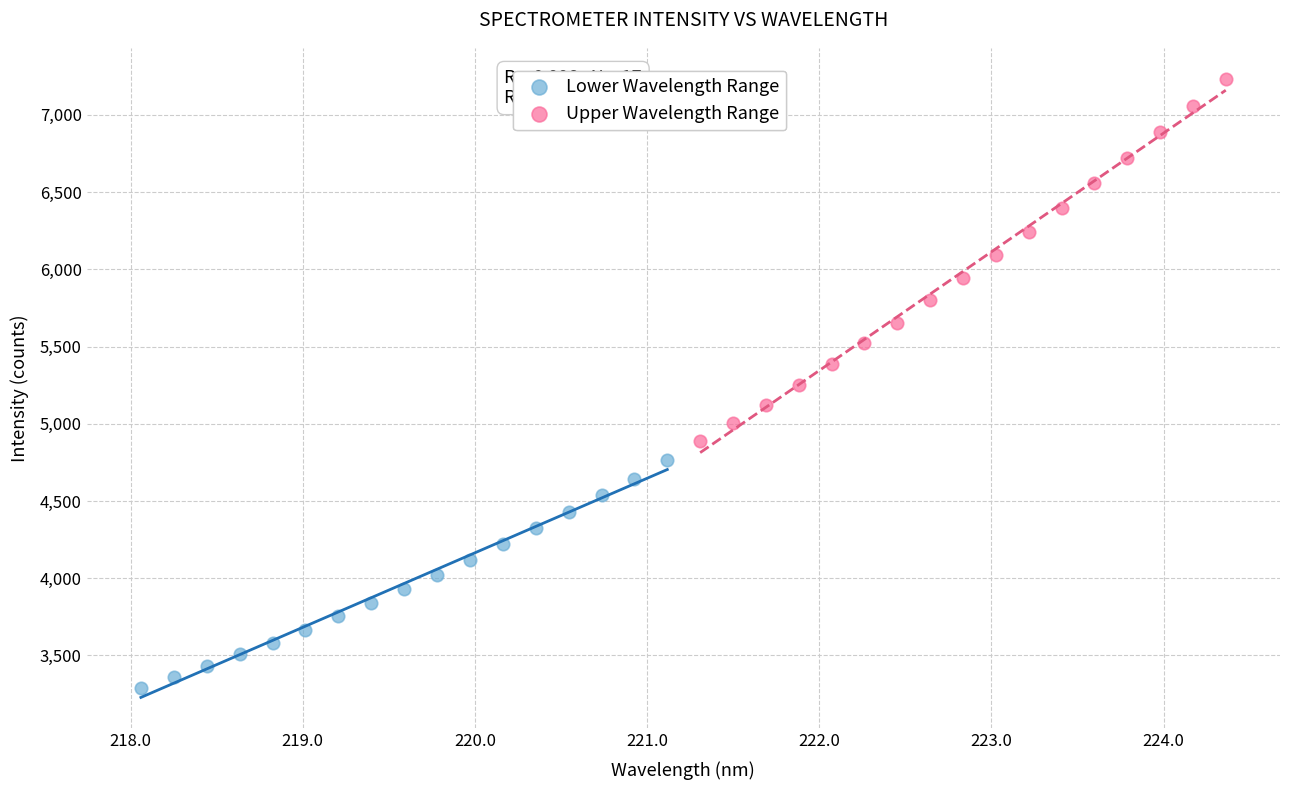

Which series contains the highest Y value?

Upper Wavelength Range